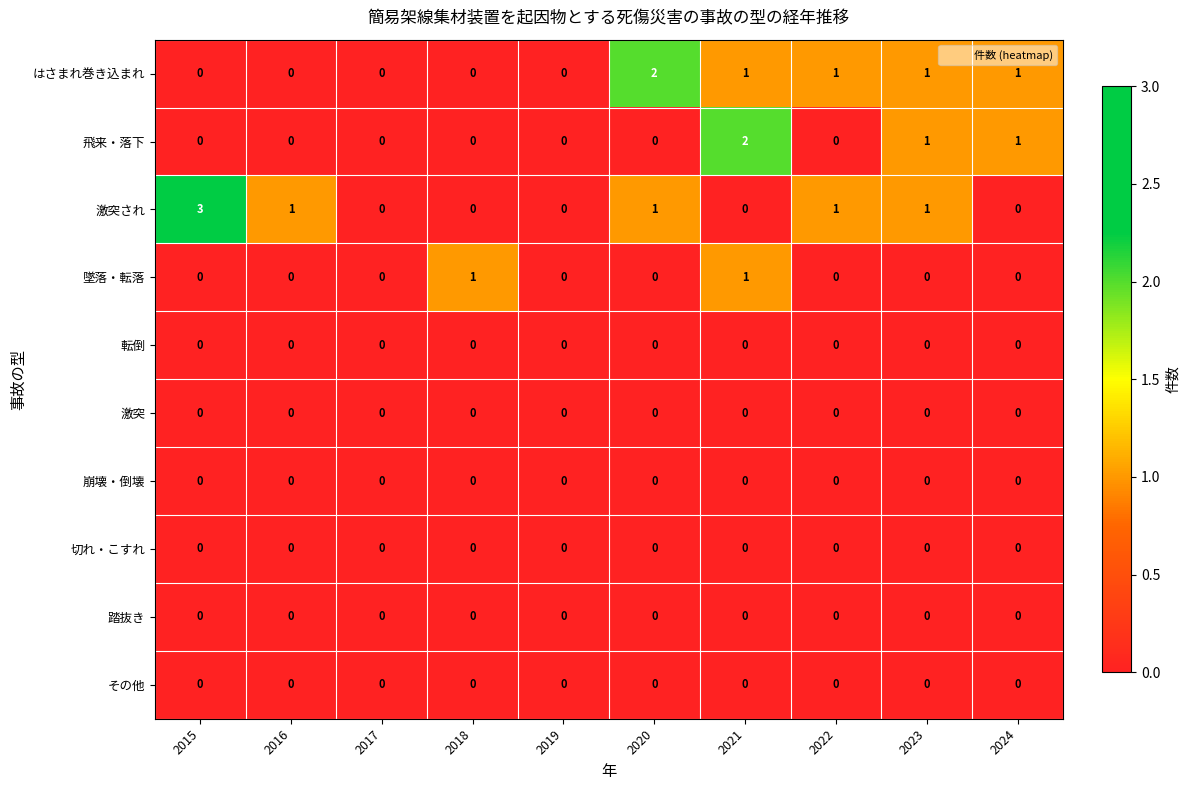

Which series has the largest range (max minus min)?

激突され